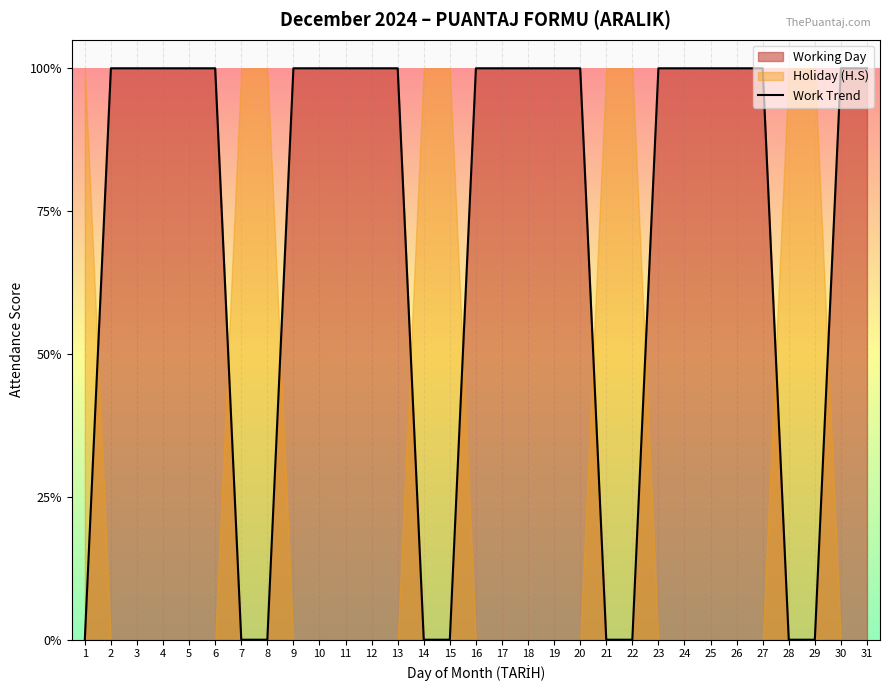

What is the average value?

1